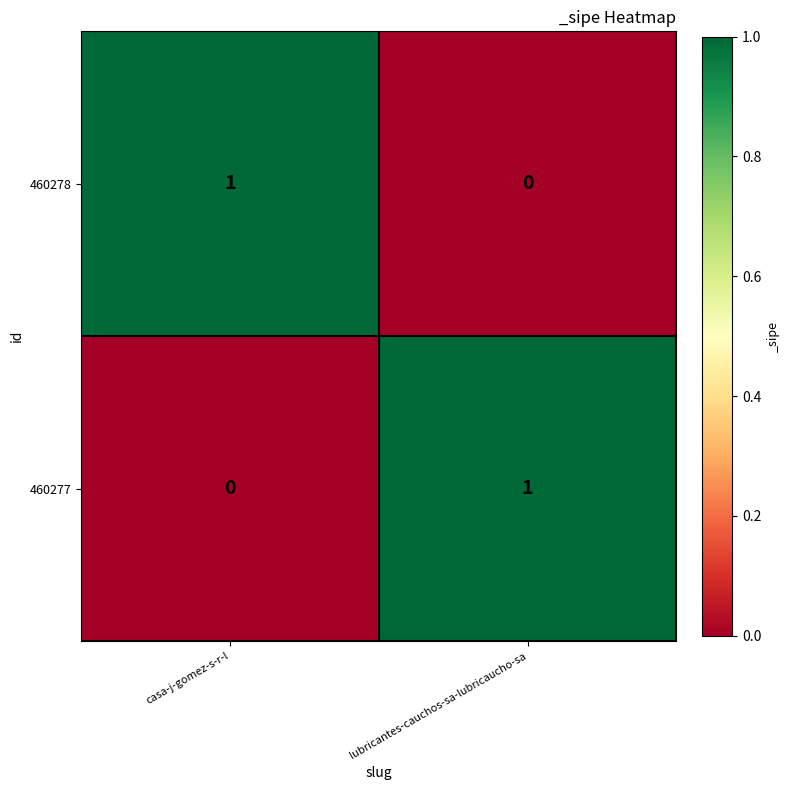

Is the value of 460277 at casa-j-gomez-s-r-l greater than the value of 460278 at casa-j-gomez-s-r-l?

No